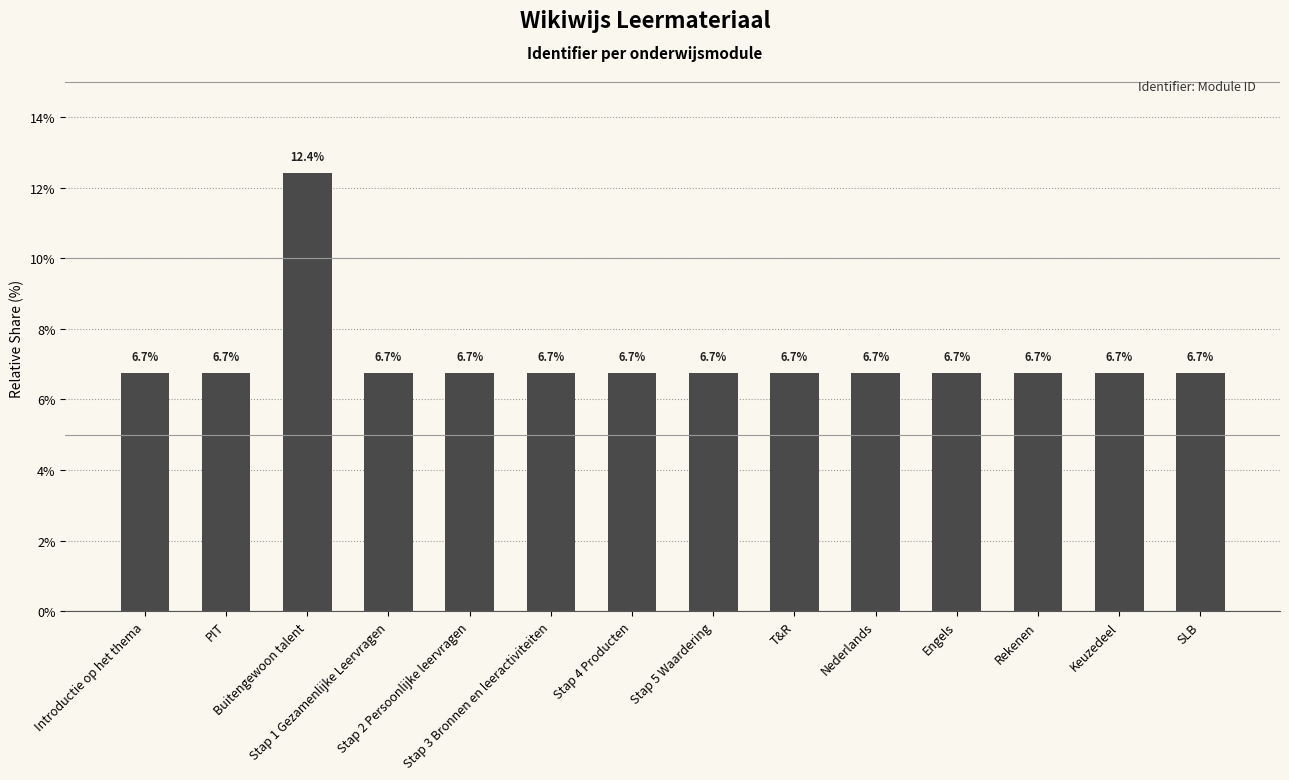

What is the maximum value shown in the chart?

12.4